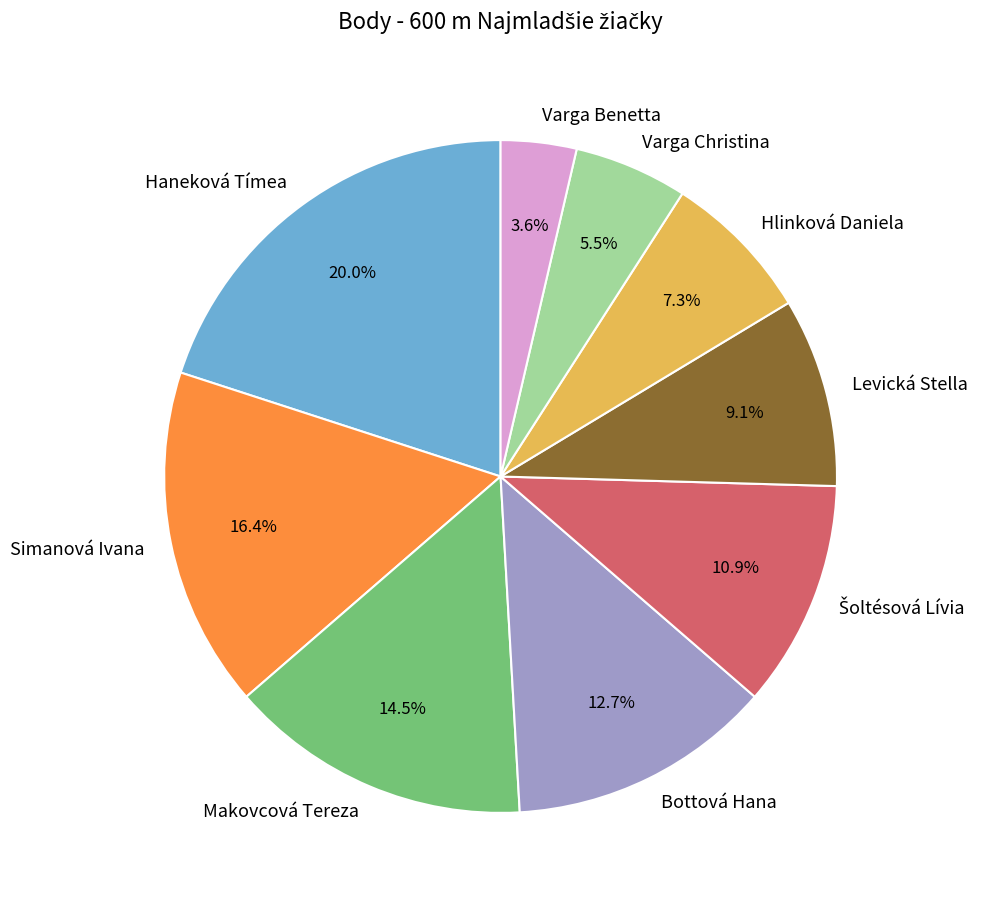

Is the sum of Varga Benetta and Haneková Tímea greater than half?

No